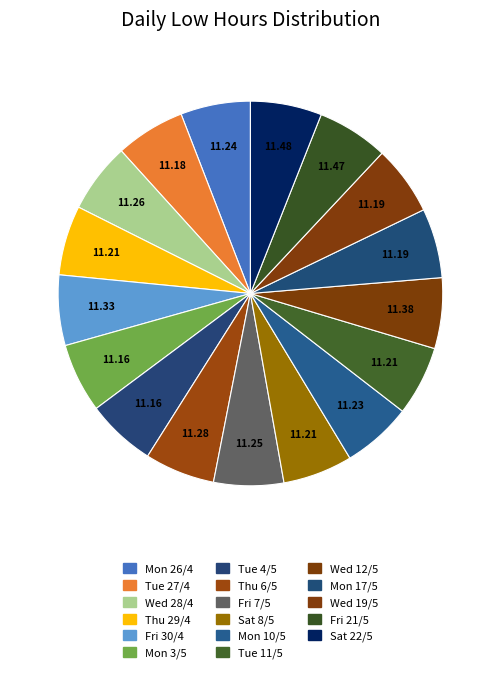

How many segments does this pie chart have?

17